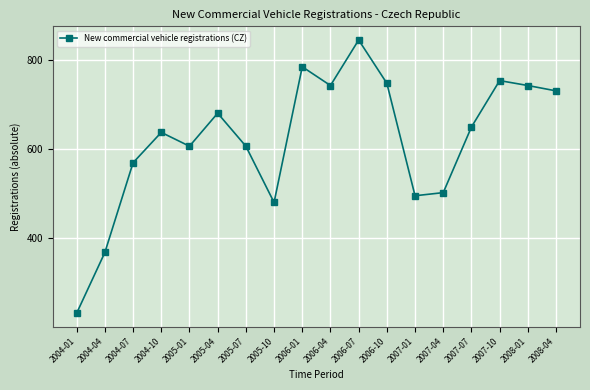

What is the value of the 6th point from the left?

680